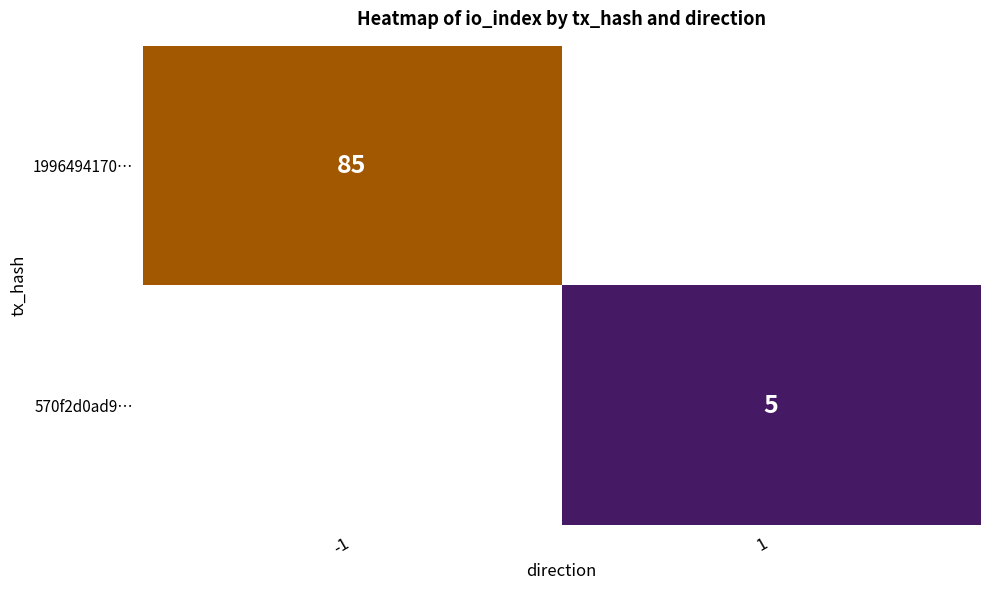

Between -1 and 1, which is larger?

1